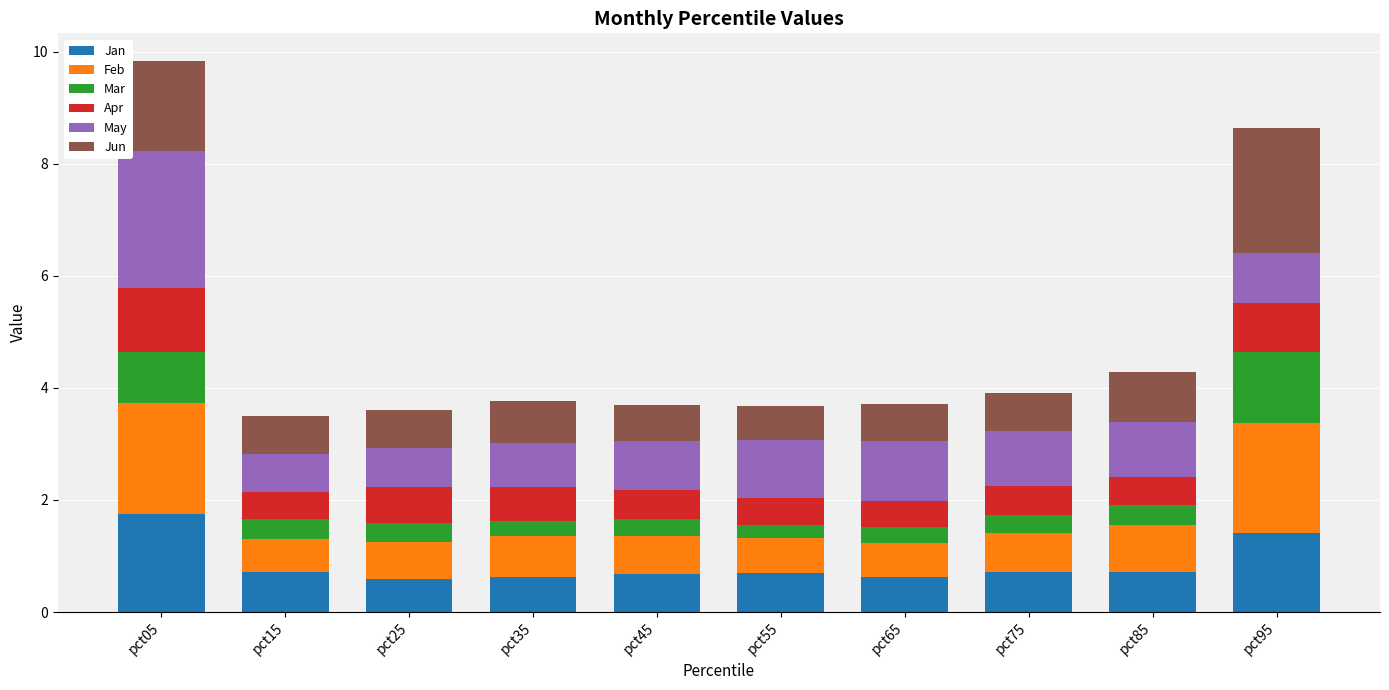

Which category has the highest value in the Jan series?

pct05